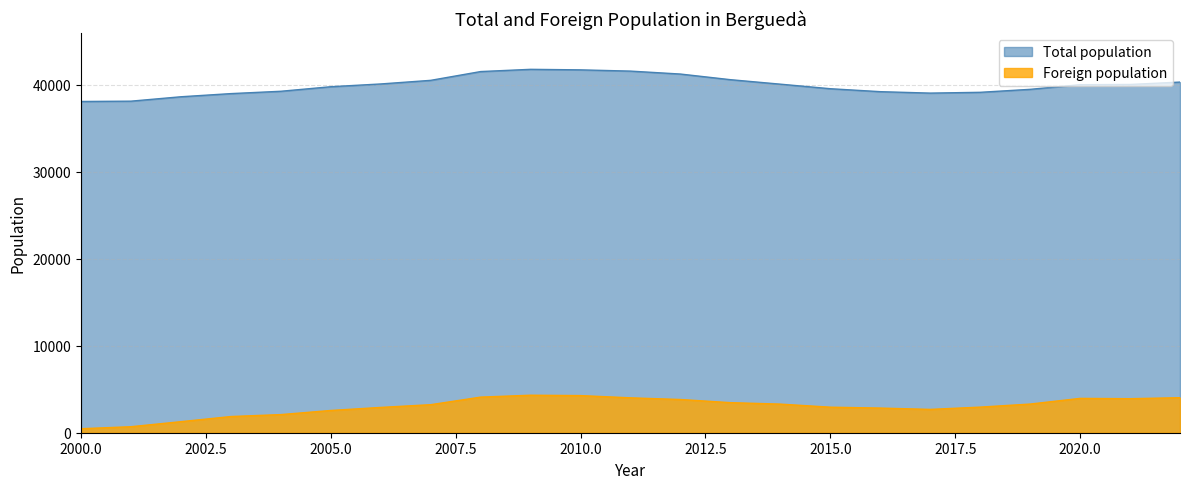

What is the highest value of the Foreign population series?

4309